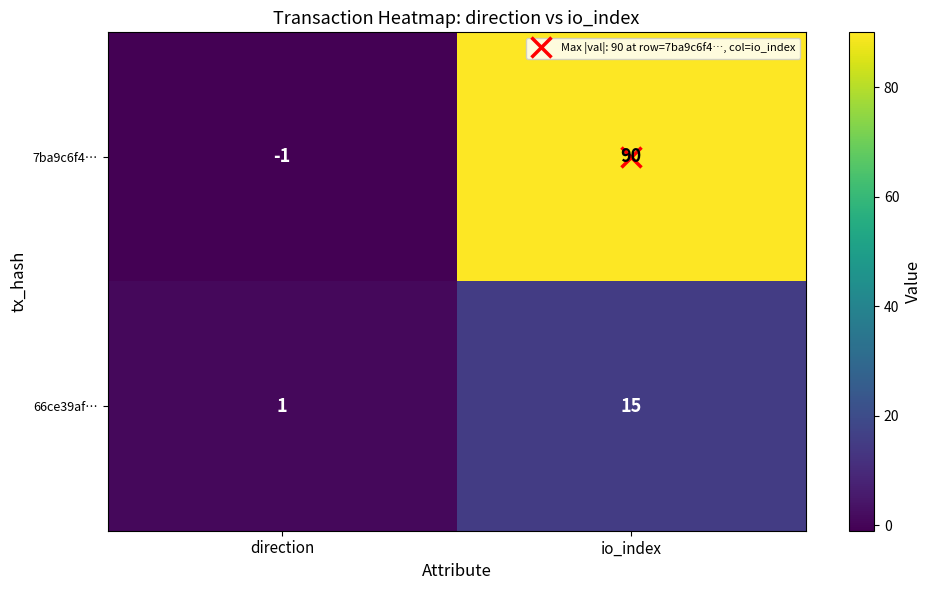

How many series are shown in this chart?

2